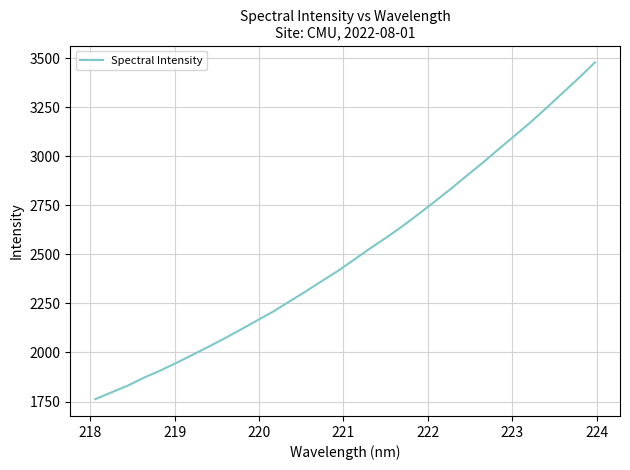

How many lines are shown in the chart?

1